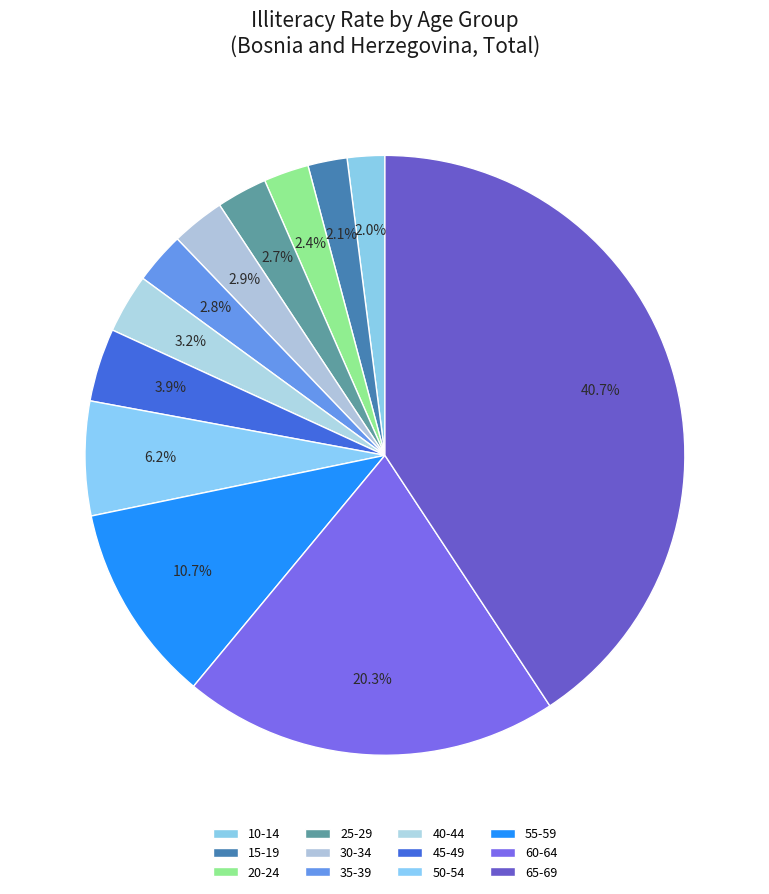

Count the number of slices in the pie.

12